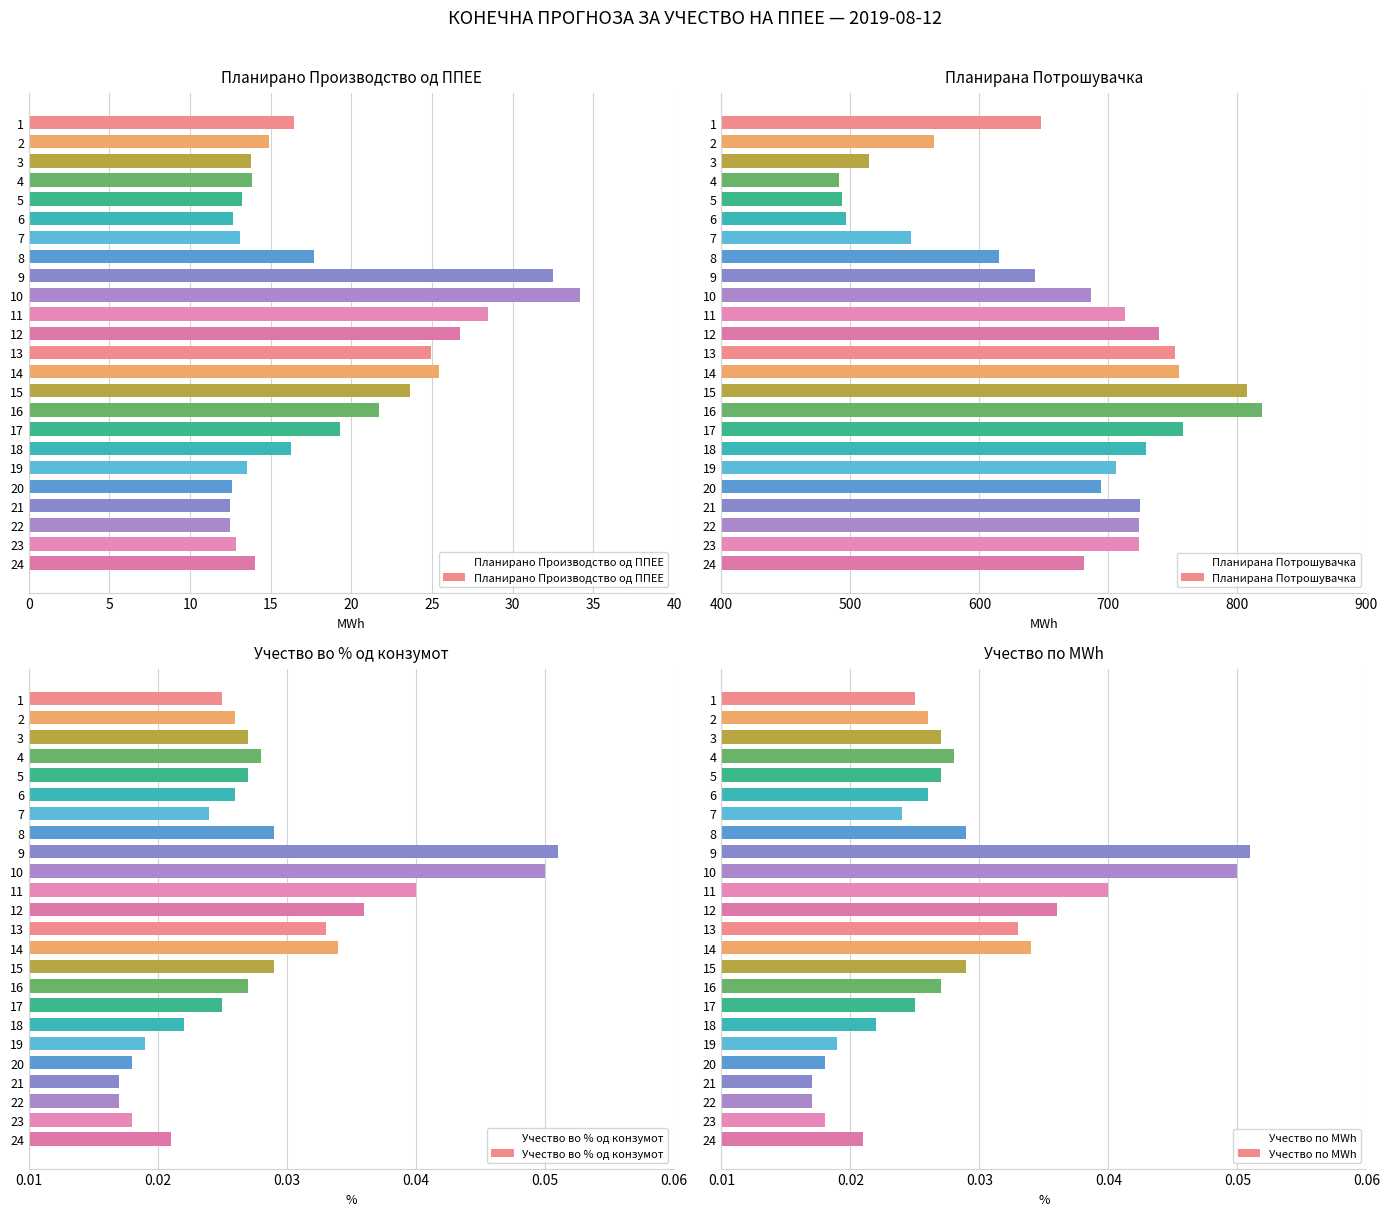

What is the difference between the maximum and second lowest values in the Планирано Производство од ППЕЕ series?

21.7